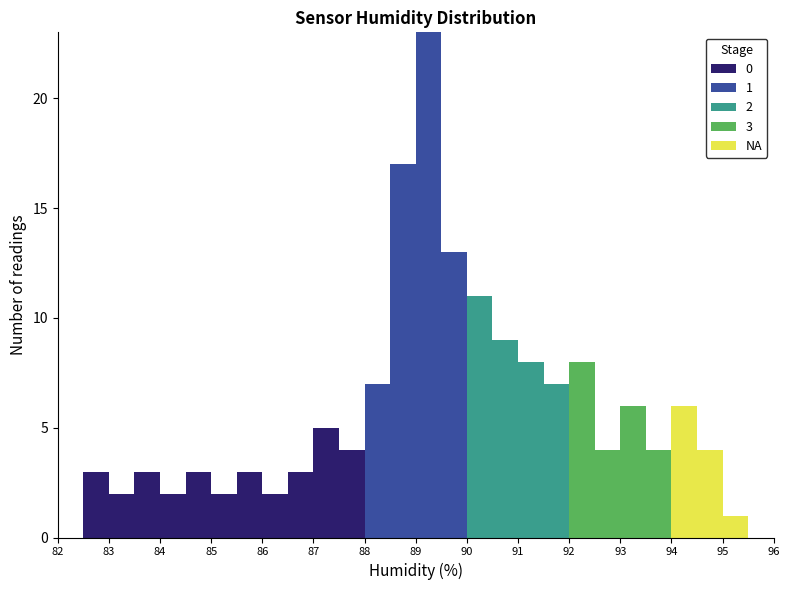

Which range on the x-axis has the tallest stacked bar (by total height)?

89.0 to 89.5